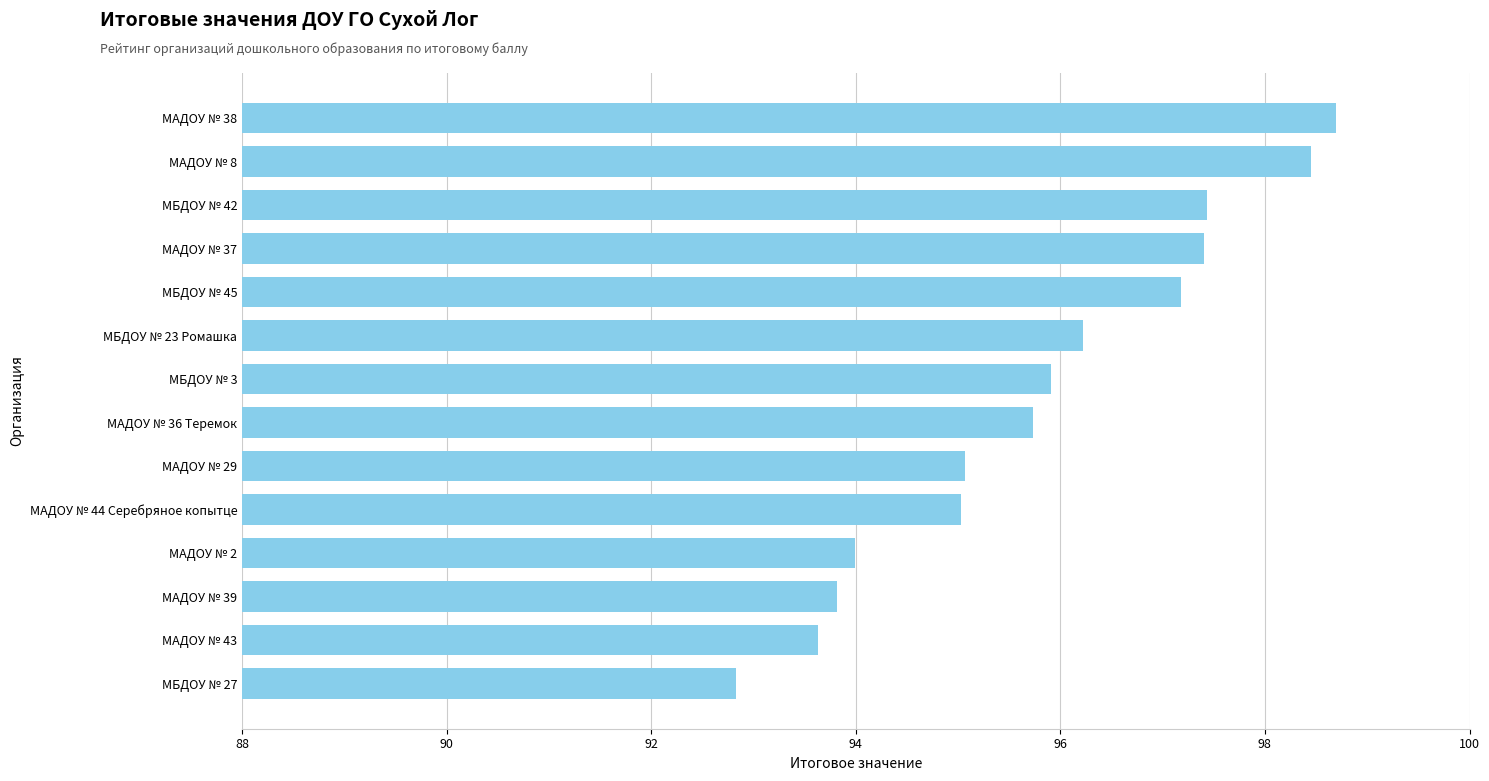

Which has a higher value, МАДОУ № 36 Теремок or МАДОУ № 39?

МАДОУ № 36 Теремок